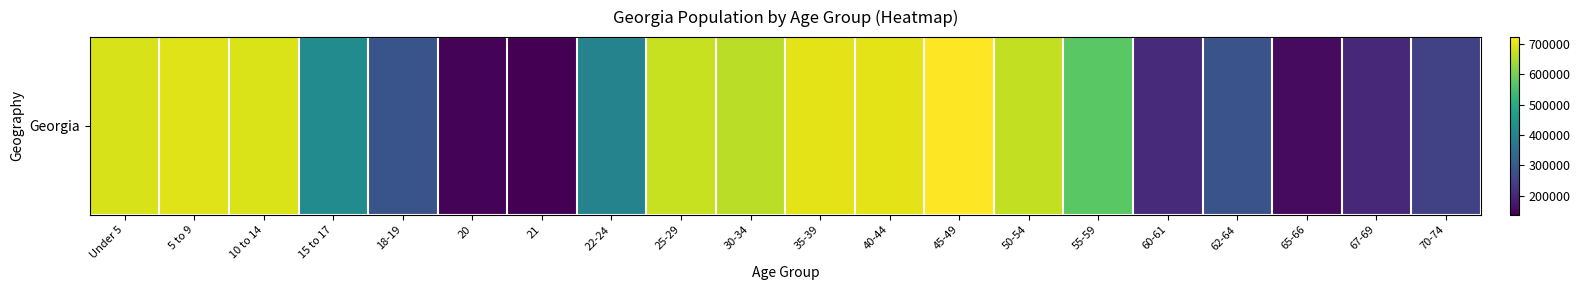

What is the smallest value displayed?

137251